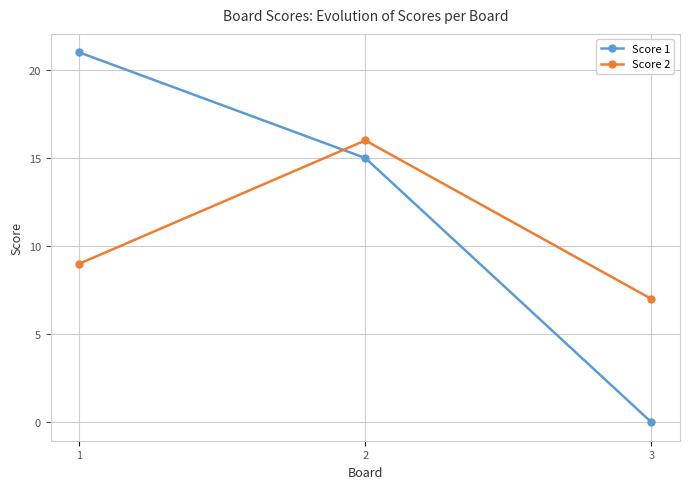

What is the difference between the maximum and minimum values in the Score 1 series?

21